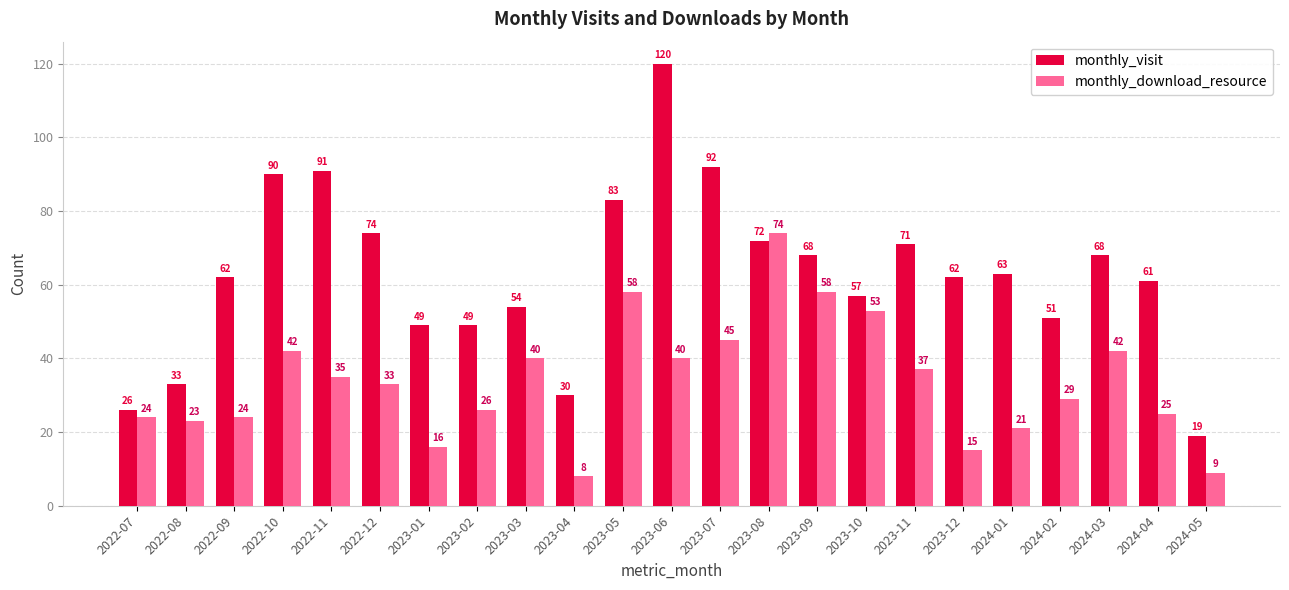

How many distinct data groups are displayed?

2